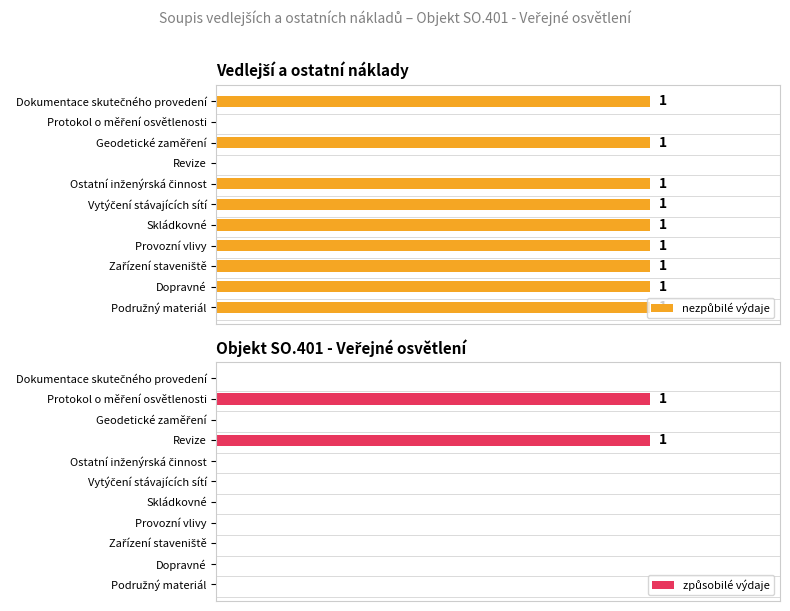

Rank the series by their maximum value, from highest to lowest.

nezpůbilé výdaje, způsobilé výdaje